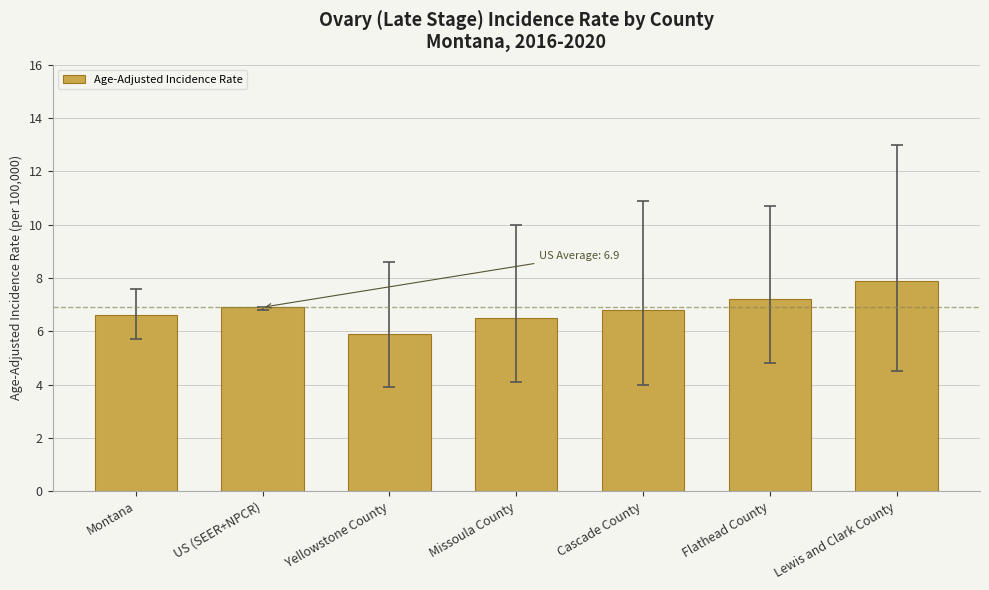

What is the label of the 6th bar from the left?

Flathead County